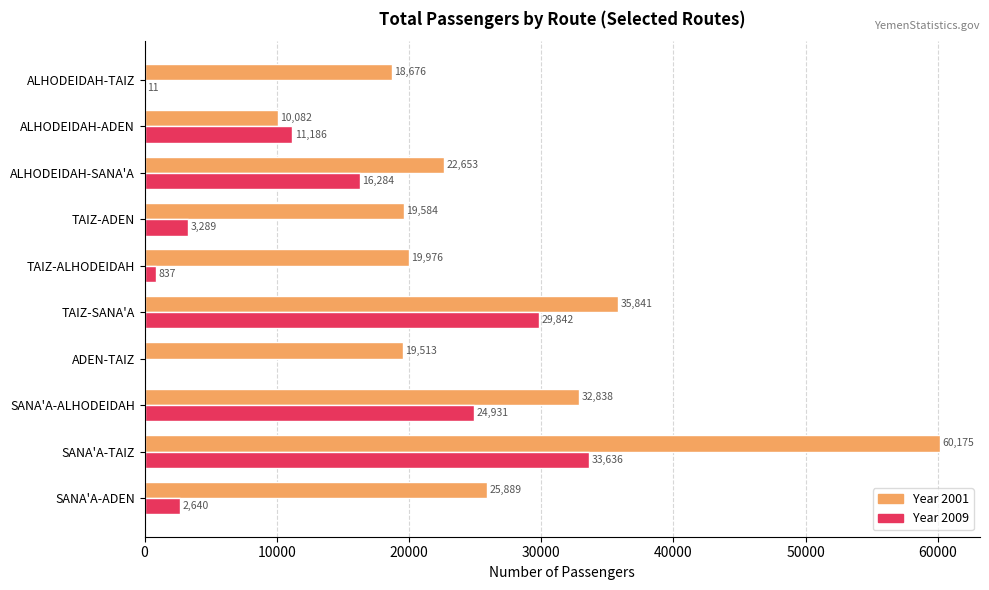

What is the total value across all series at ALHODEIDAH-TAIZ?

18687